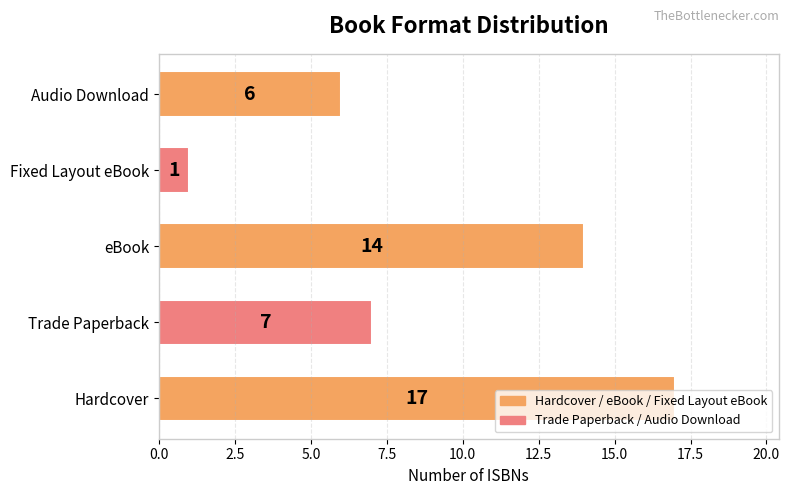

The chart shows a value of 1 at Fixed Layout eBook. True or false?

True